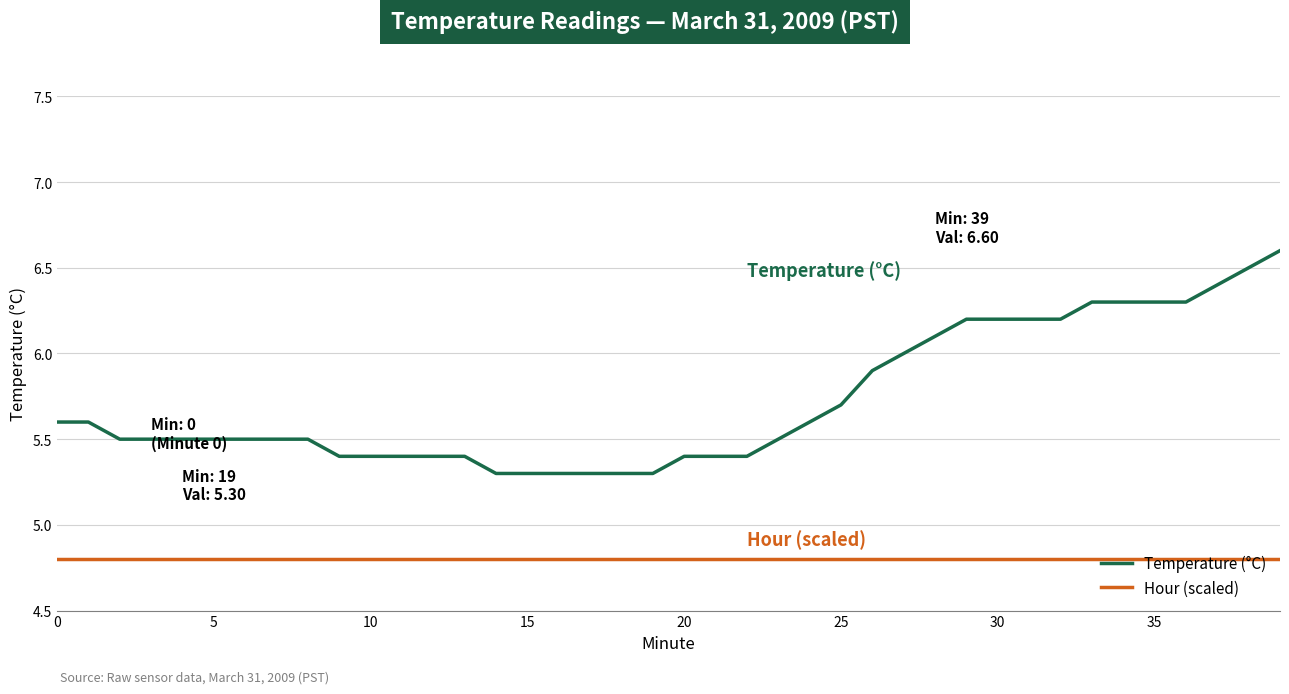

True or false: Temperature (°C) and Hour (scaled) cross at least once.

False